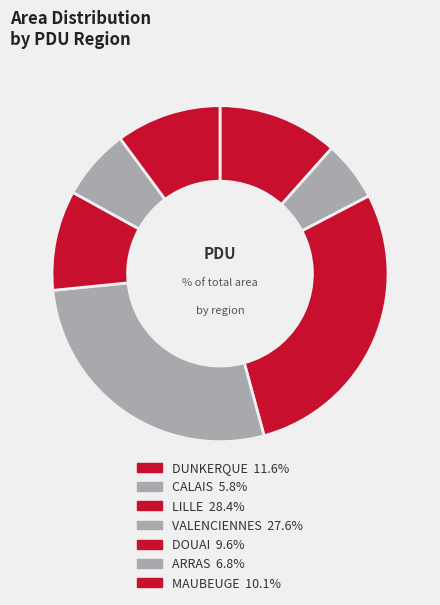

Do LILLE and MAUBEUGE together represent more than half of the pie?

No